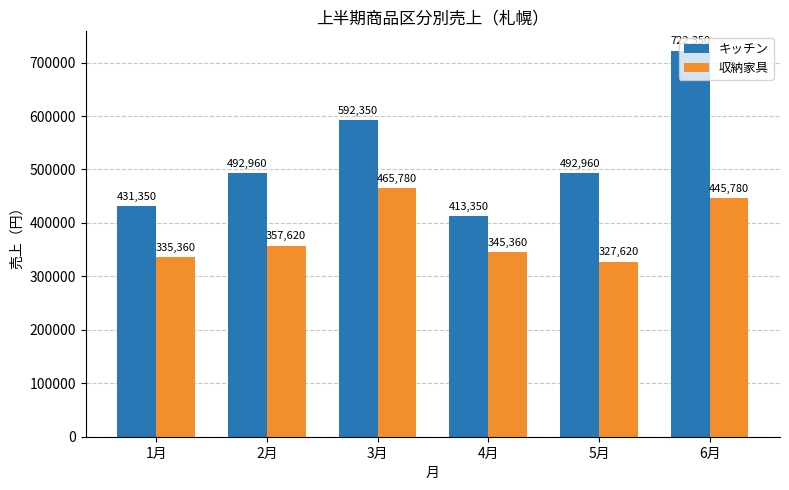

What are all the series names shown in the legend?

キッチン, 収納家具